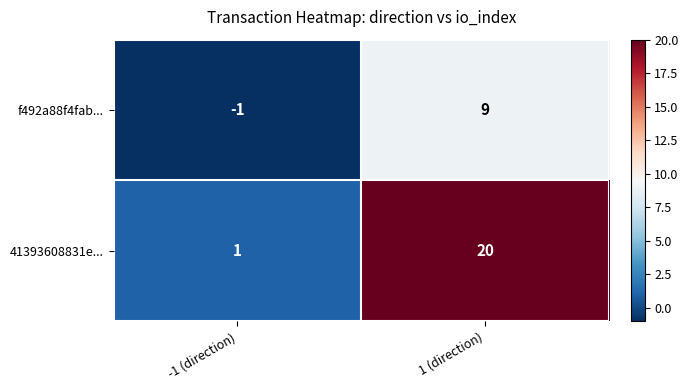

Which category has the lowest value in the f492a88f4fab... series?

-1 (direction)